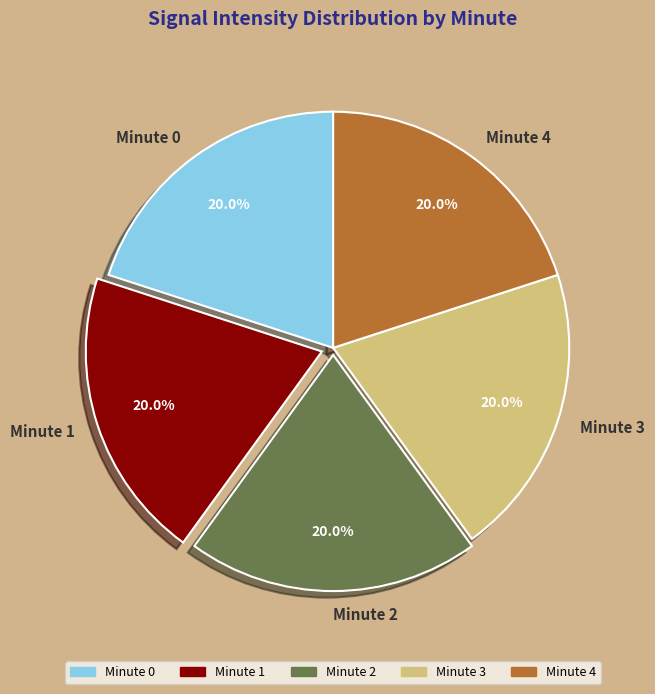

To the nearest percent, what percentage of the pie is Minute 1?

20%